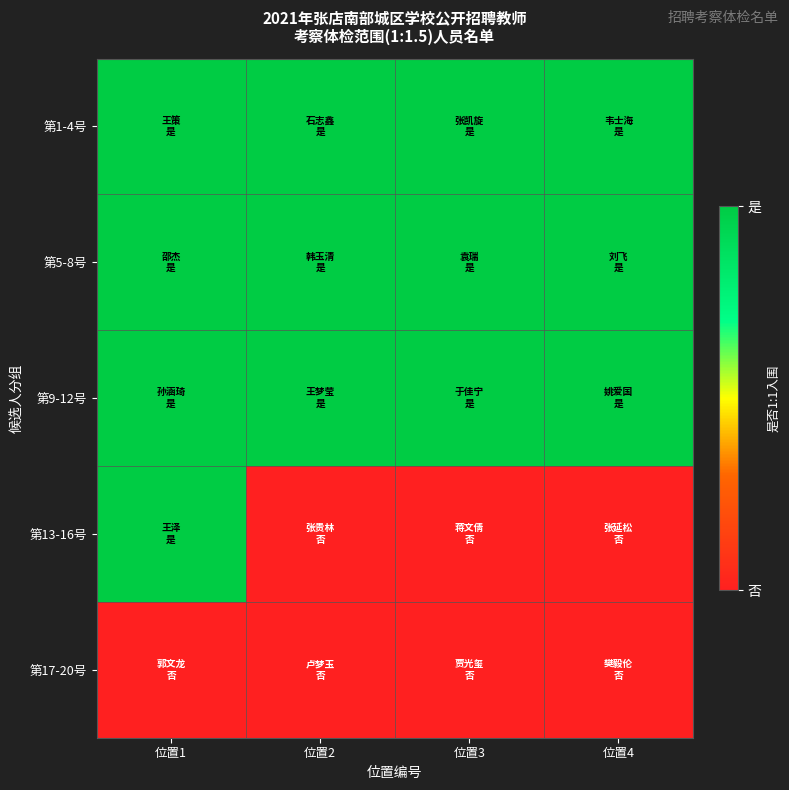

Reading left to right, list all the values displayed in this chart.

第1-4号: 位置1=1	位置2=1	位置3=1	位置4=1
第5-8号: 位置1=1	位置2=1	位置3=1	位置4=1
第9-12号: 位置1=1	位置2=1	位置3=1	位置4=1
第13-16号: 位置1=1	位置2=0	位置3=0	位置4=0
第17-20号: 位置1=0	位置2=0	位置3=0	位置4=0